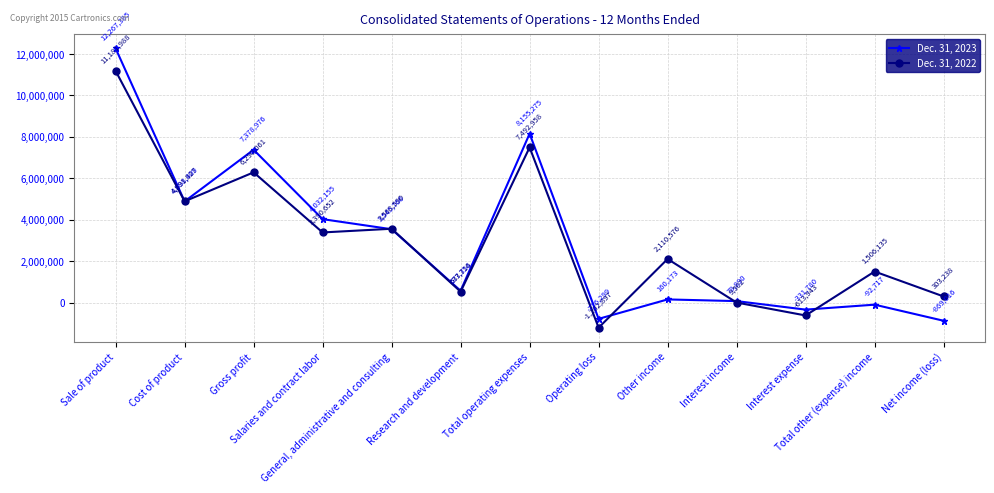

Reading left to right, what are all the values shown in this chart?

Dec. 31, 2023: Sale of product=12267385	Cost of product=4888409	Gross profit=7378976	Salaries and contract labor=4032155	General, administrative and consulting=3545766	Research and development=577354	Total operating expenses=8155275	Operating loss=-776299	Other income=160173	Interest income=78890	Interest expense=-331780	Total other (expense) income=-92717	Net income (loss)=-869016
Dec. 31, 2022: Sale of product=11181988	Cost of product=4891927	Gross profit=6290061	Salaries and contract labor=3390652	General, administrative and consulting=3568590	Research and development=533716	Total operating expenses=7492958	Operating loss=-1202897	Other income=2110576	Interest income=9502	Interest expense=-613943	Total other (expense) income=1506135	Net income (loss)=303238